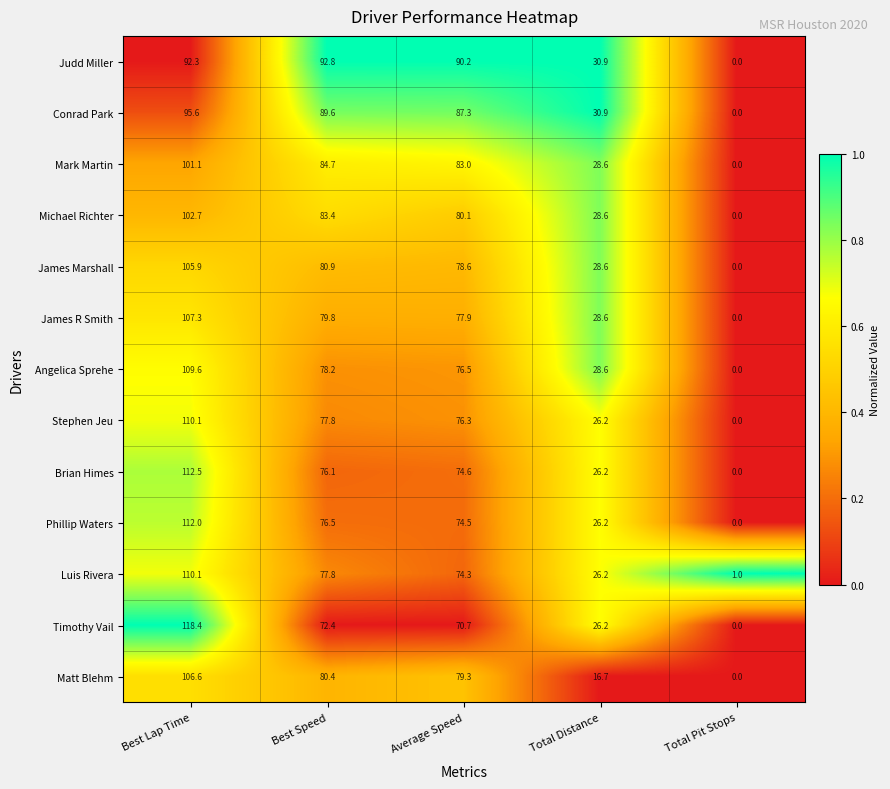

At which label does Conrad Park reach its peak?

Best Lap Time